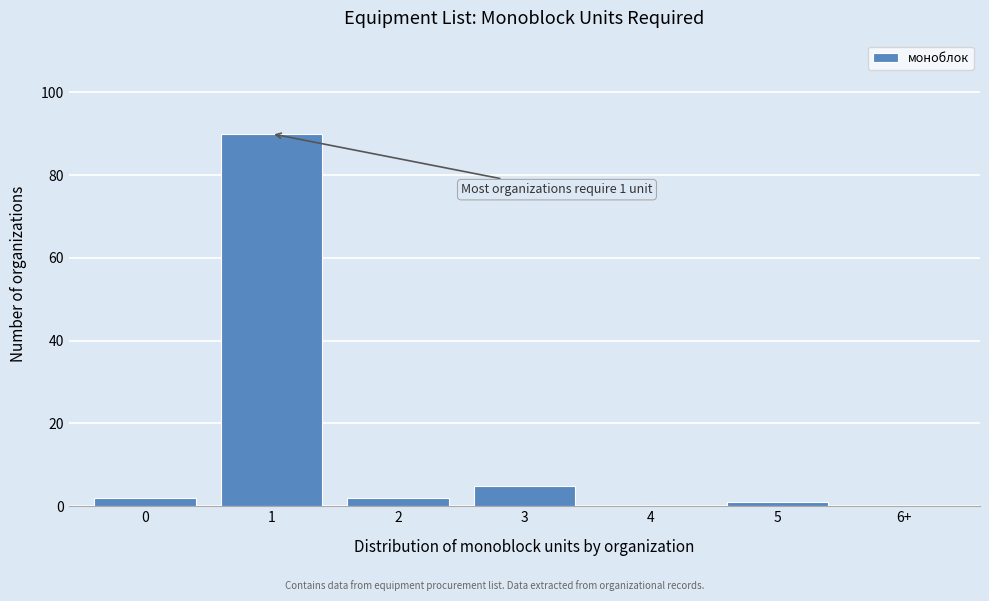

Reading right to left, extract all data points from this chart.

6+=0	5=1	4=0	3=5	2=2	1=90	0=2